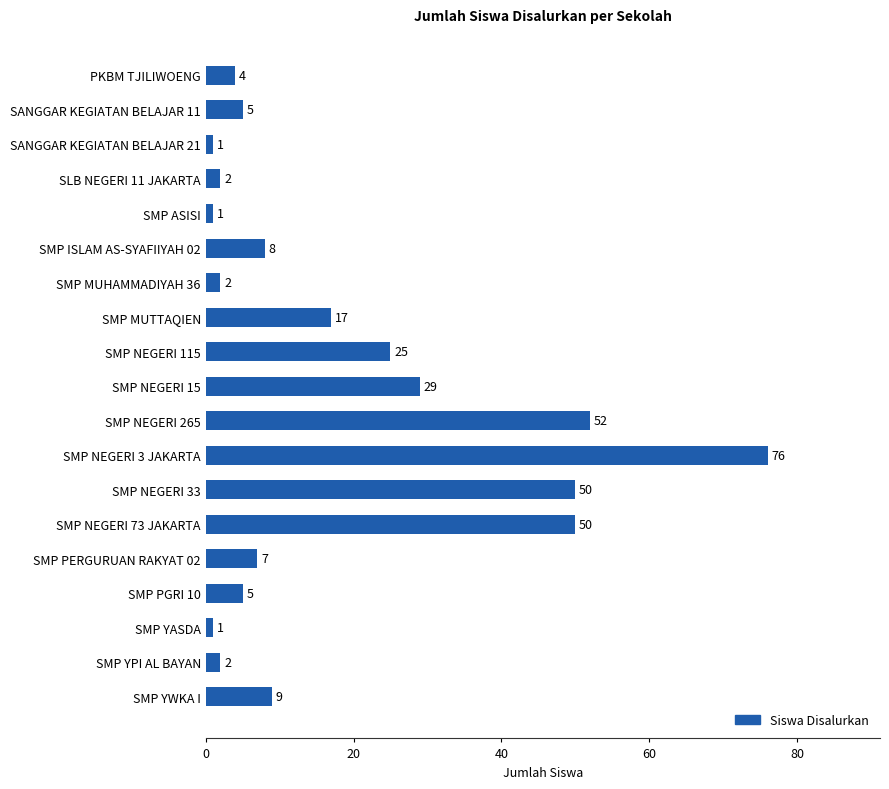

How many values are below 7?

9